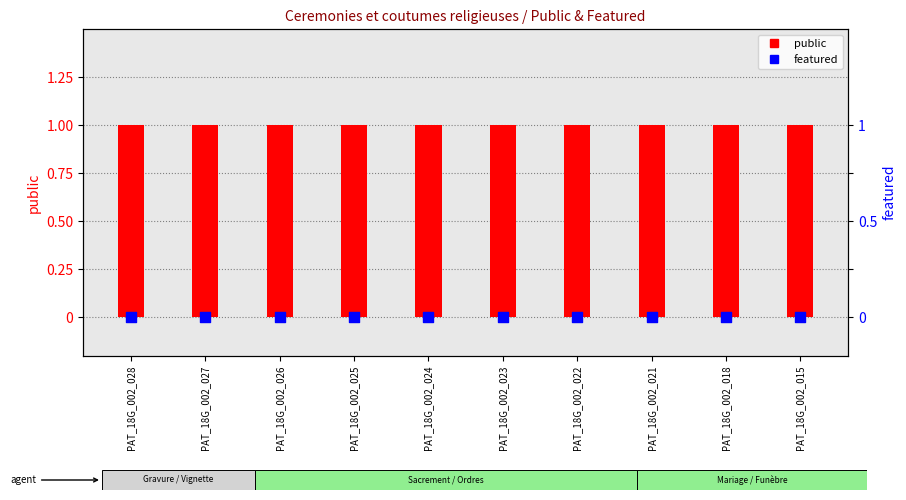

Which series reaches the minimum Y coordinate?

featured